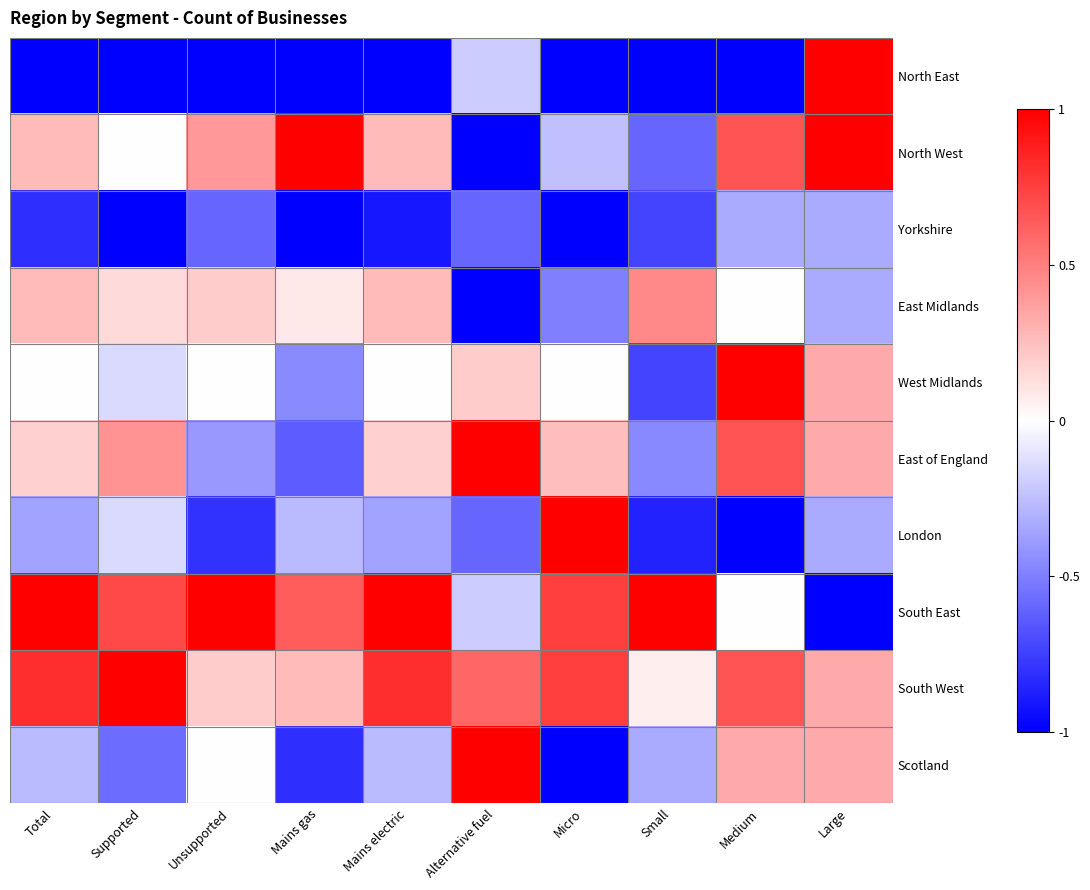

At Unsupported, list the series in order from smallest to largest.

North East, London, Yorkshire, East of England, West Midlands, Scotland, East Midlands, South West, North West, South East